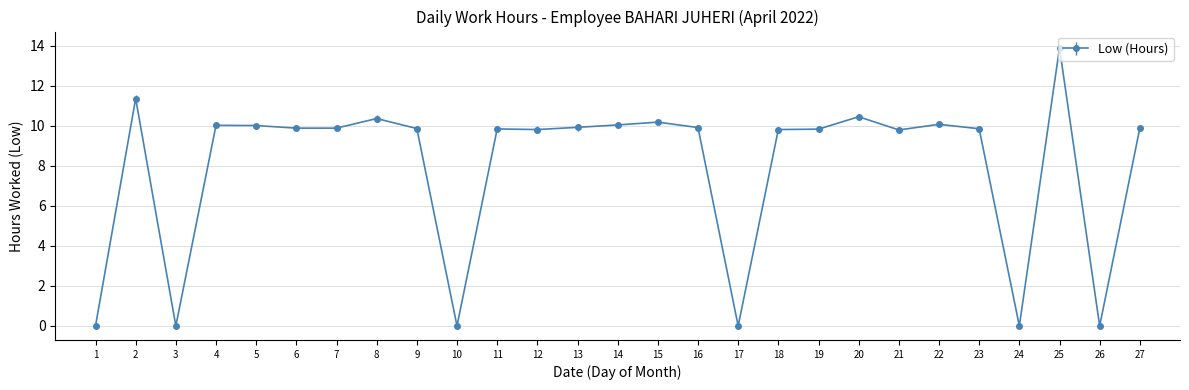

Is it true that the value at 26 is 9.0?

False